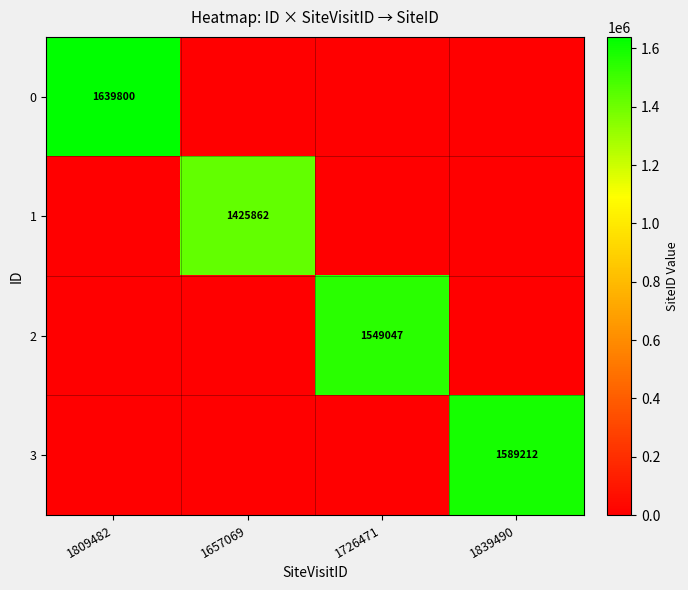

True or false: 3 has a value of 1589212 at 1839490.

True